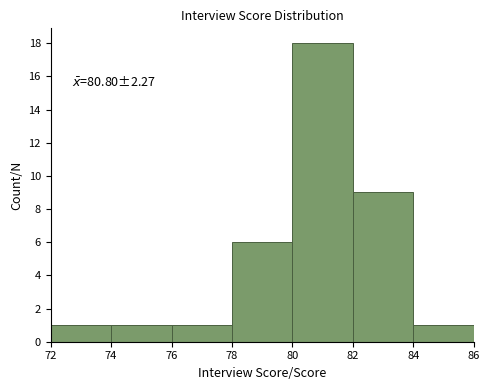

Which range on the x-axis has the tallest bar?

80 to 82